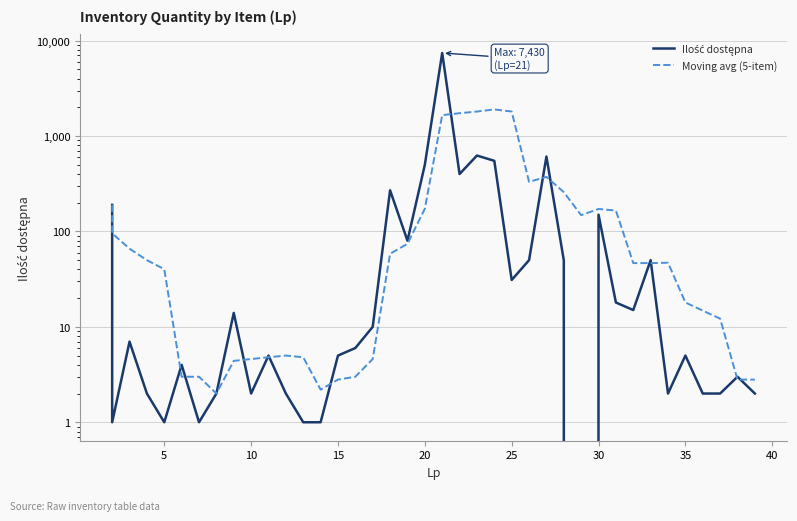

At how many categories does at least one series exceed 5339?

1